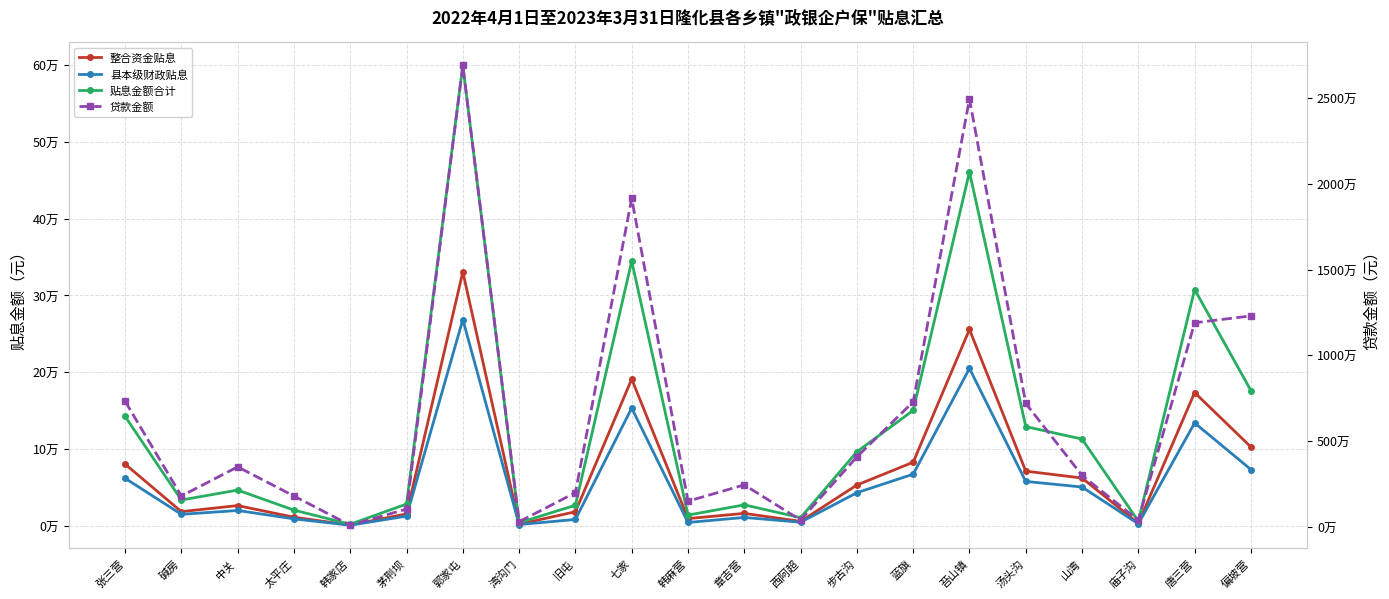

What is the average value of the 整合资金贴息 series?

73057